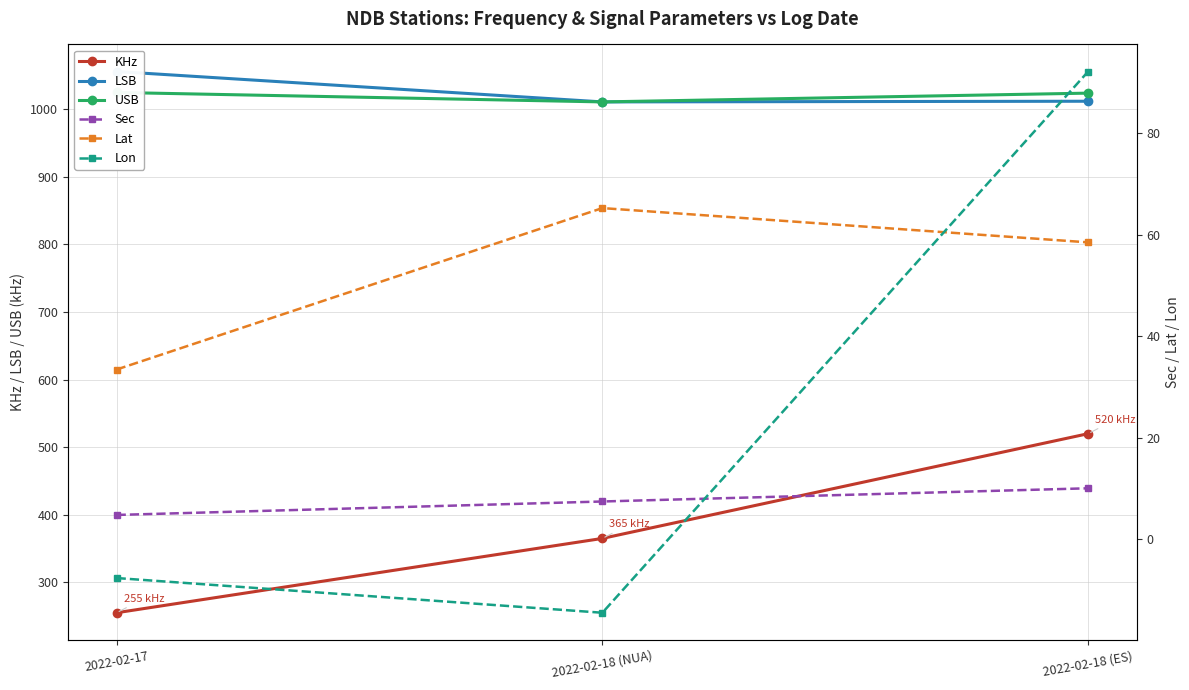

Between 2022-02-17 and 2022-02-18 (NUA), which is larger?

2022-02-18 (NUA)